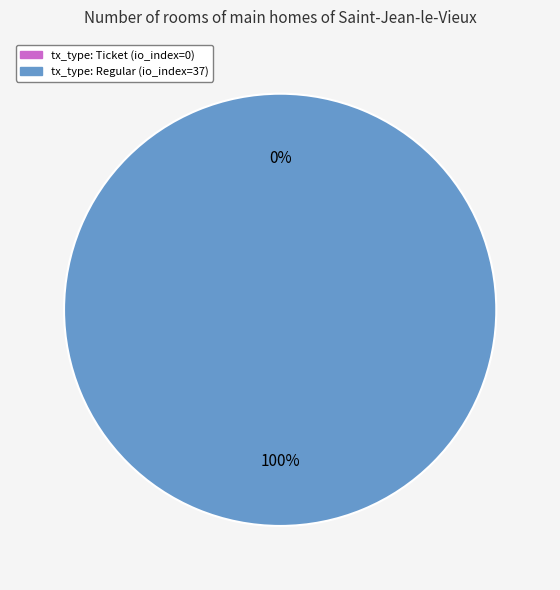

True or false: tx_type: Ticket (io_index=0) accounts for 14% of the total.

False